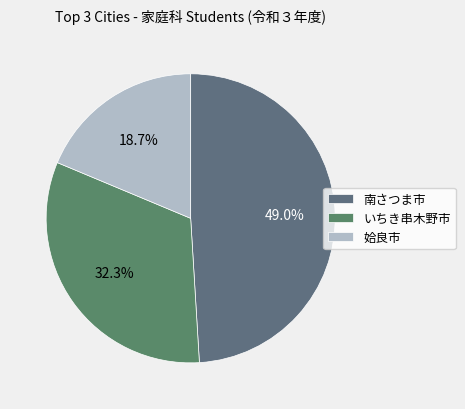

Is there a majority slice in this chart?

No